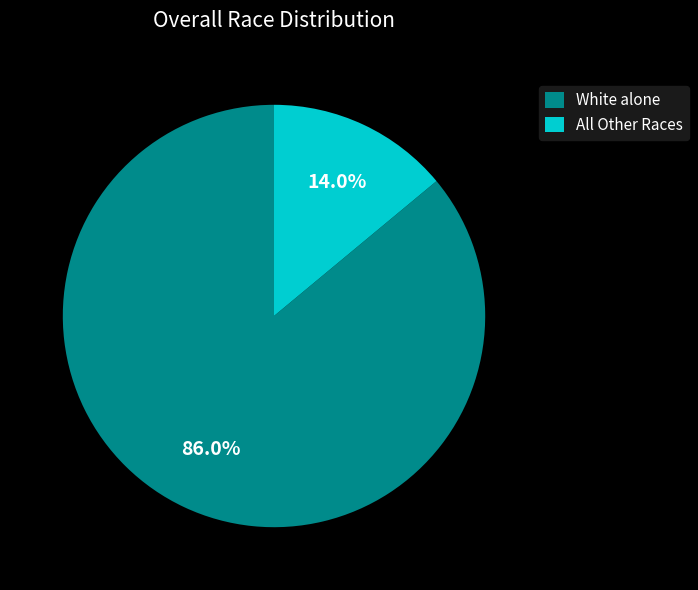

Which slice represents more than half of the pie?

White alone